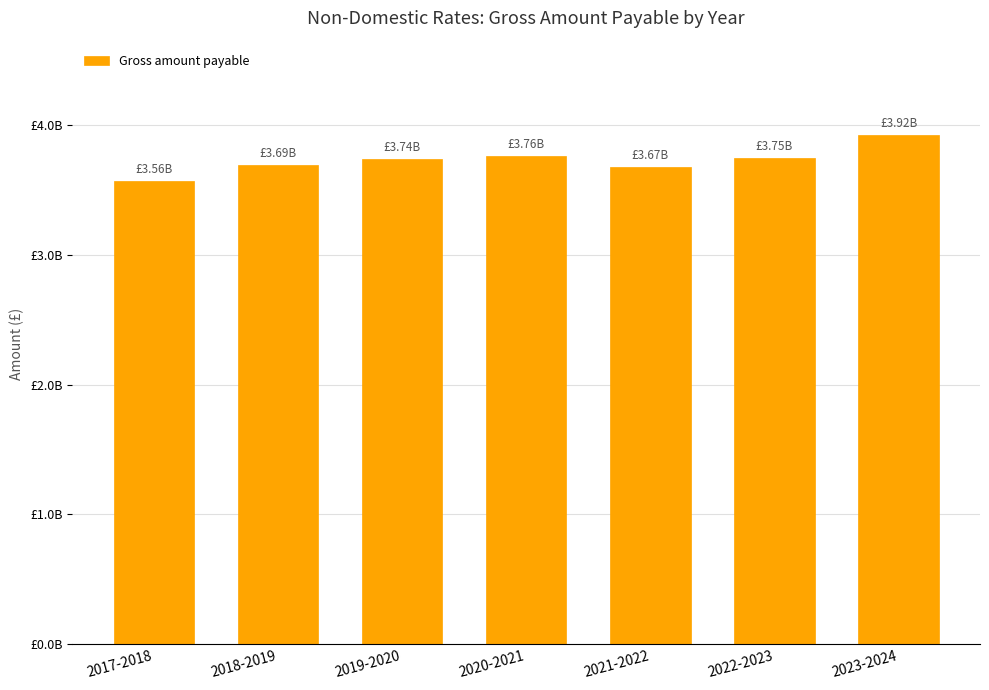

What is the difference between the second highest and minimum values?

195058759